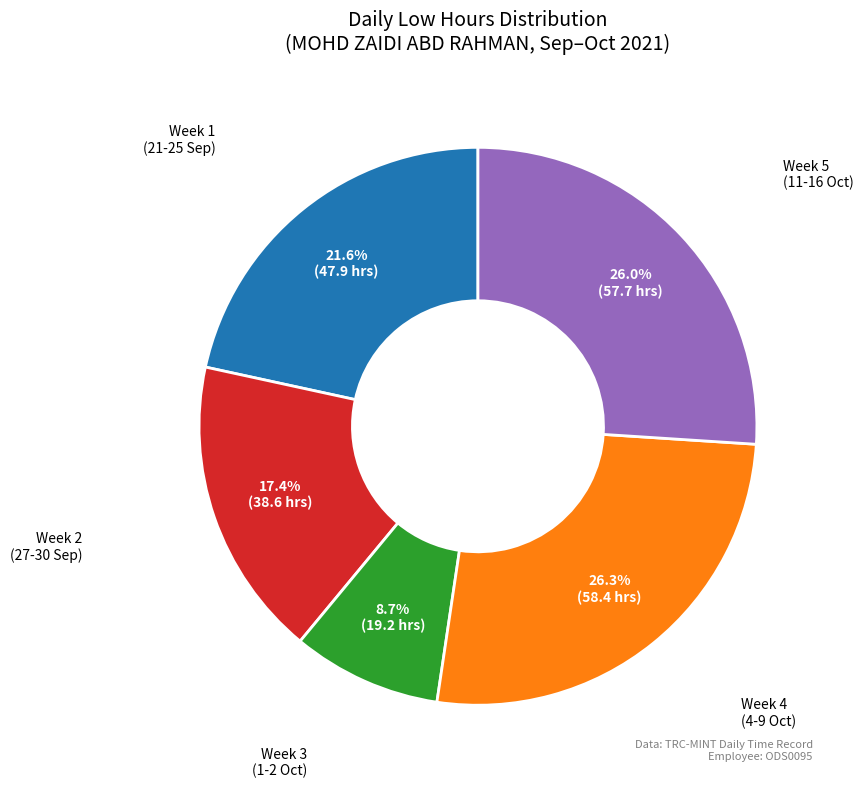

Is there a majority slice in this chart?

No